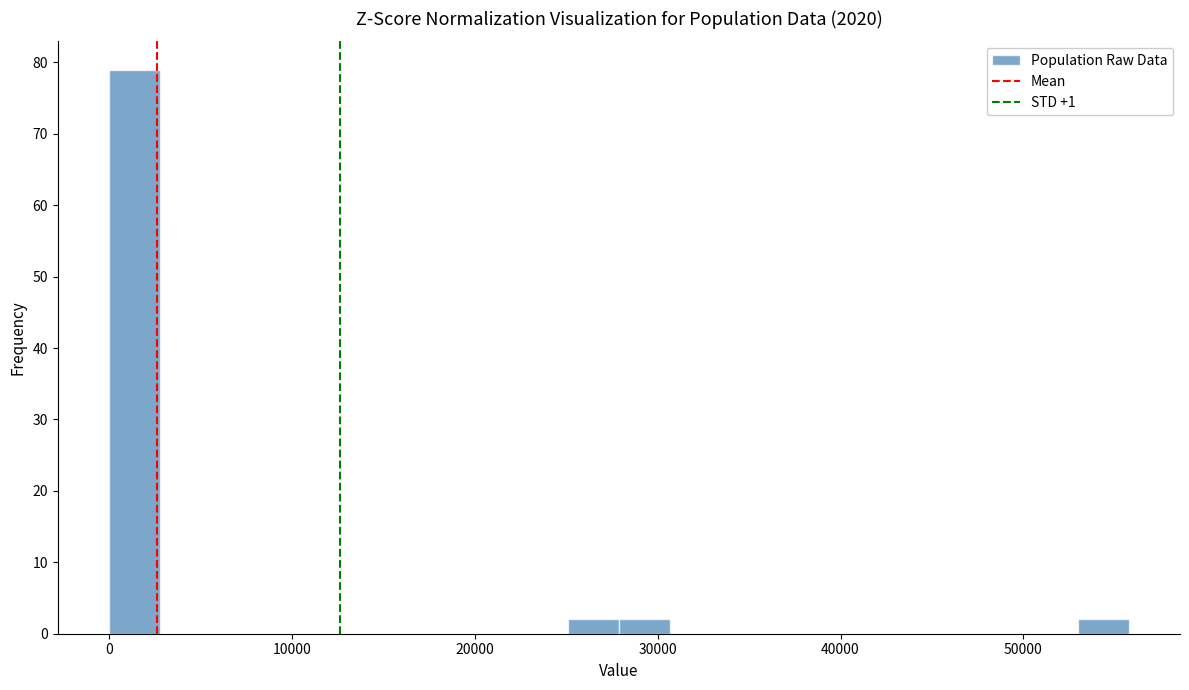

Around what value on the x-axis is the tallest bar? Give the approximate position of its centre, as read against the axis.

1000